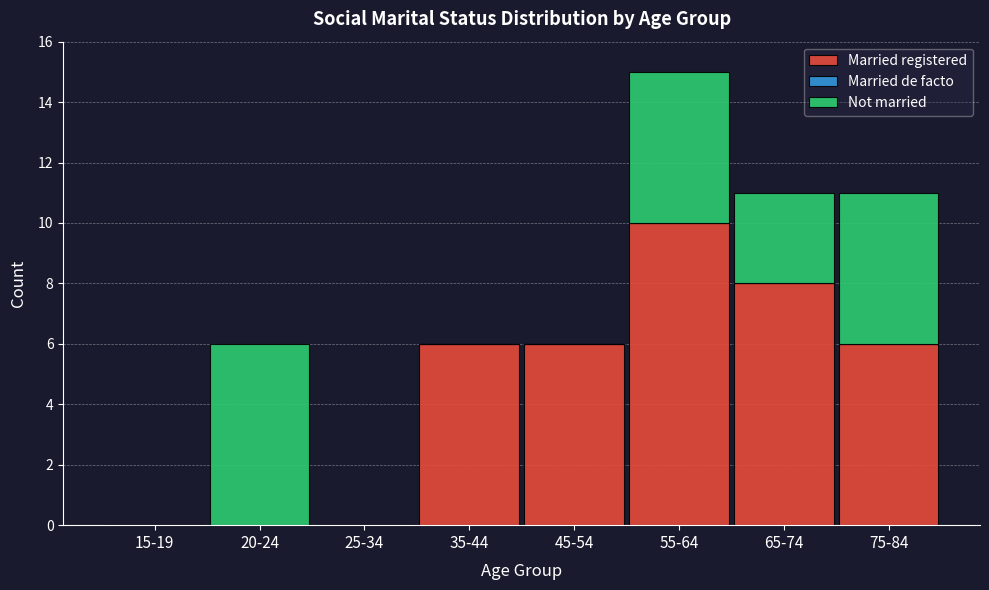

Reading right to left, list the values for the Married registered series.

75-84=6	65-74=8	55-64=10	45-54=6	35-44=6	25-34=0	20-24=0	15-19=0